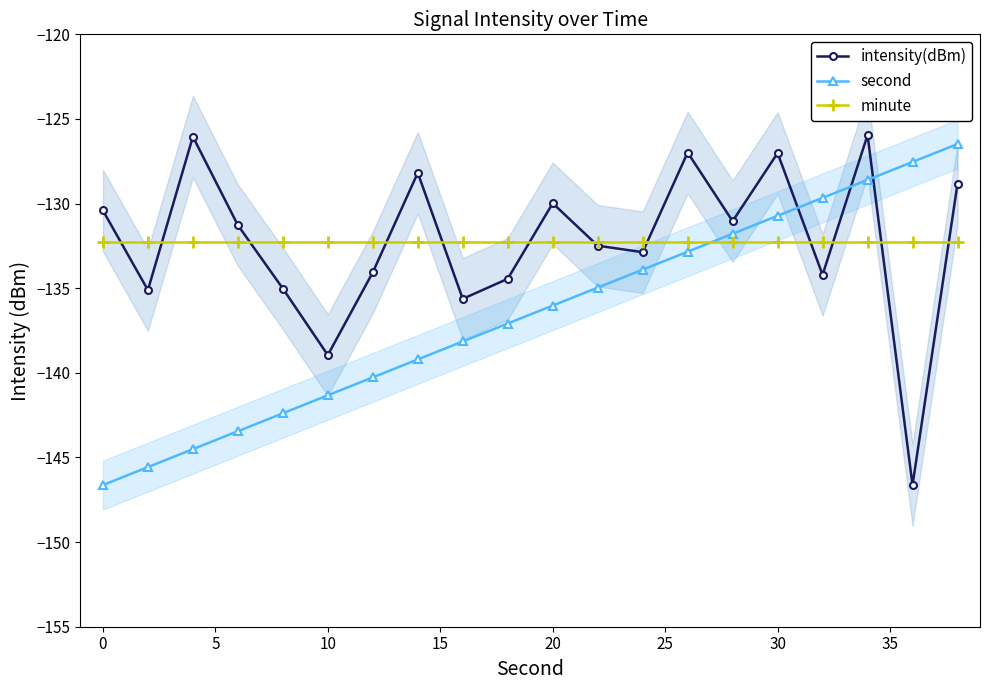

List the labels in order of intensity(dBm) value, largest first.

17, 5, 13, 15, 30, 19, 10, −5, 14, 10, 11, 12, 25, 16, 40, 15, 0, 35, 20, 18